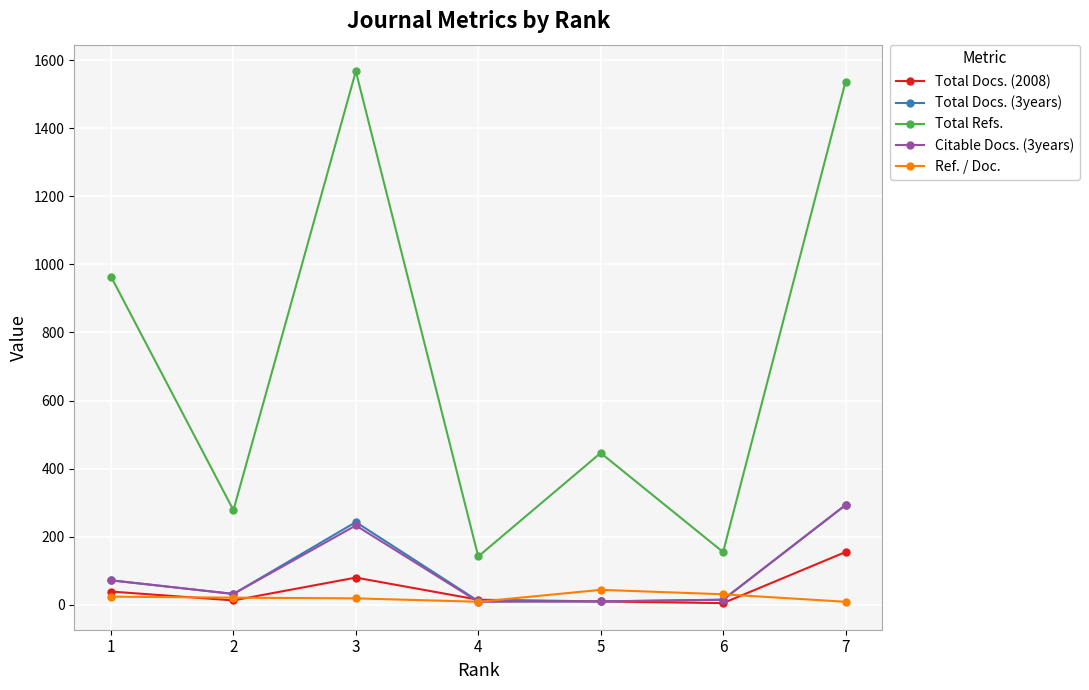

How many values in the Total Refs. series are below 446?

3